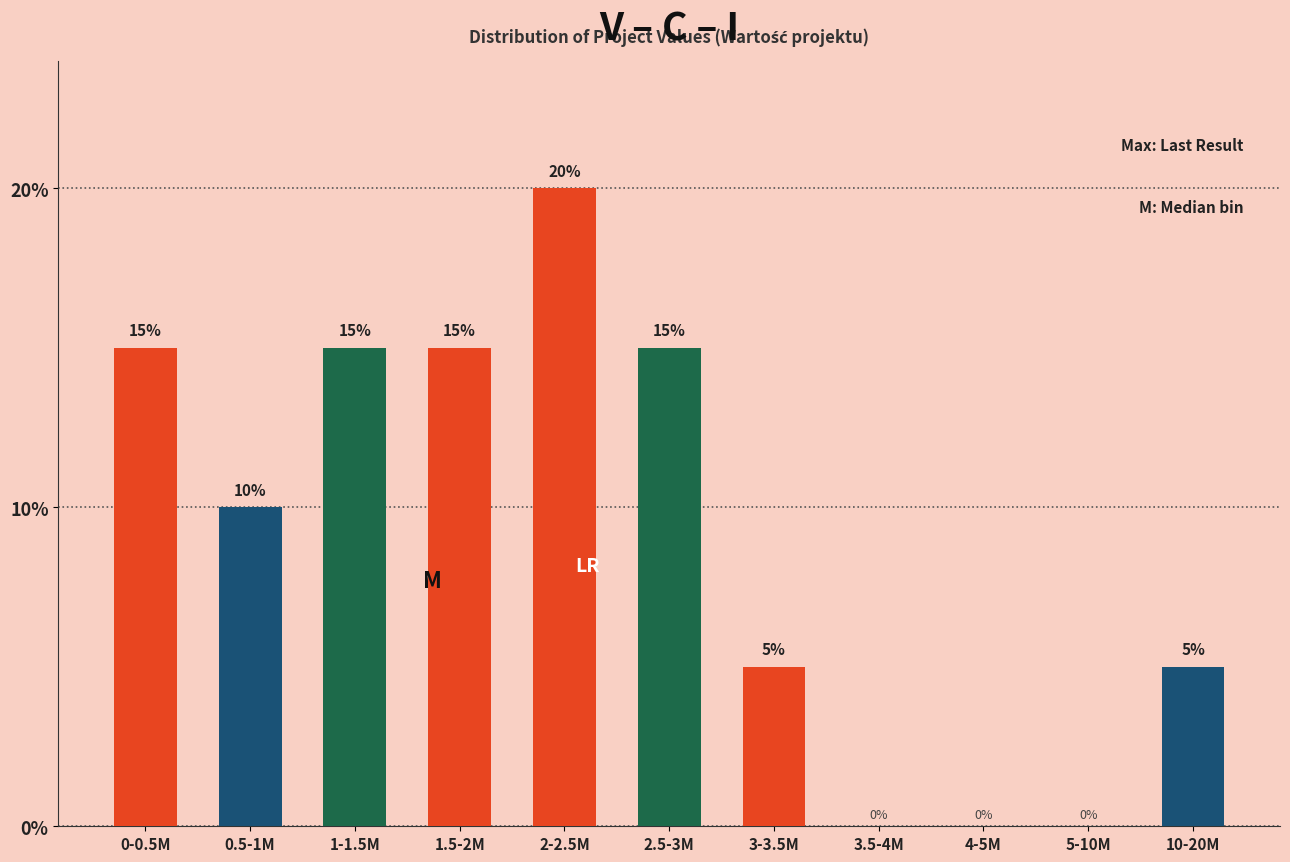

Reading left to right, transcribe all the data shown in this chart.

0-0.5M=15	0.5-1M=10	1-1.5M=15	1.5-2M=15	2-2.5M=20	2.5-3M=15	3-3.5M=5	3.5-4M=0	4-5M=0	5-10M=0	10-20M=5